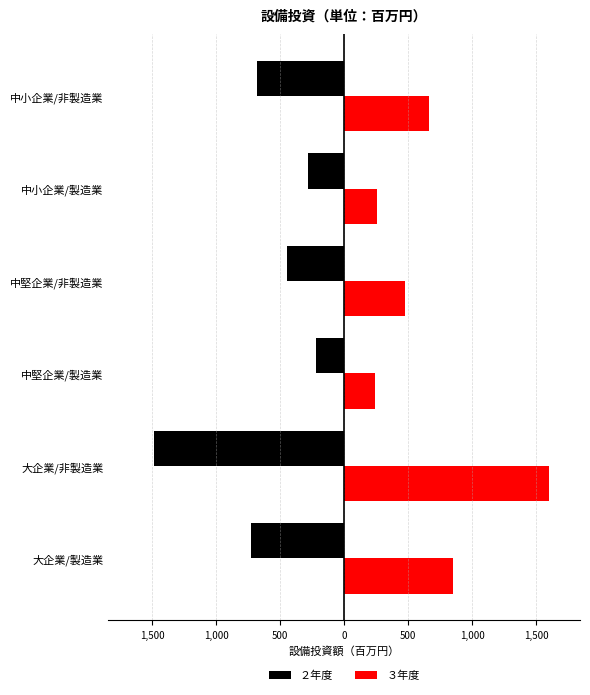

What are all the series names shown in the legend?

２年度, ３年度